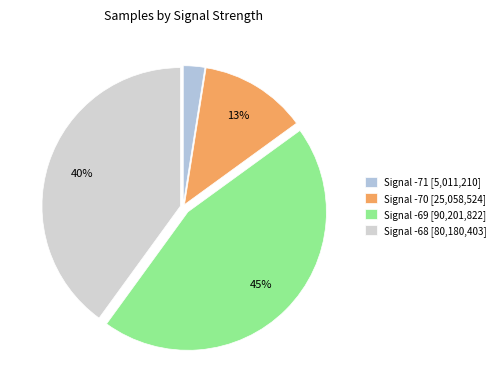

Count the number of slices in the pie.

4